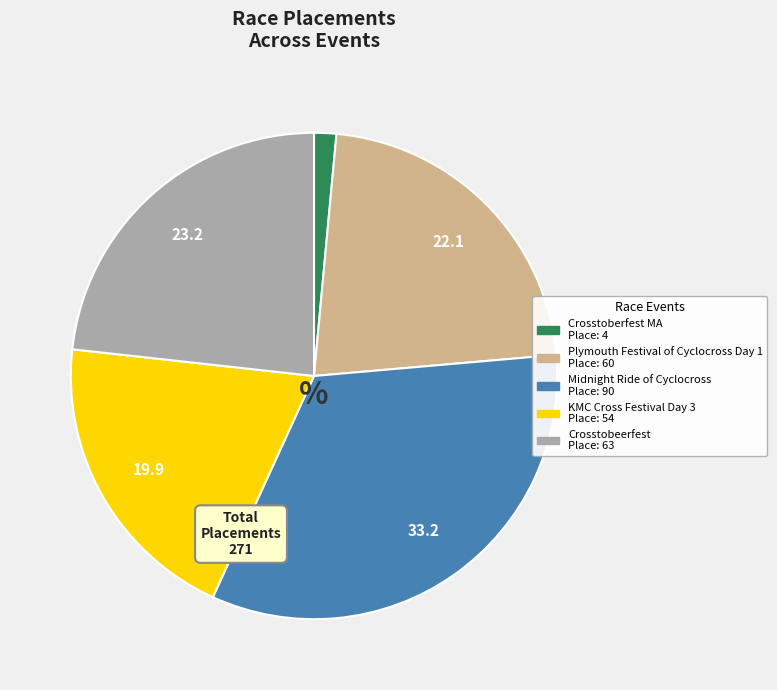

Which slice is the largest?

Midnight Ride of Cyclocross